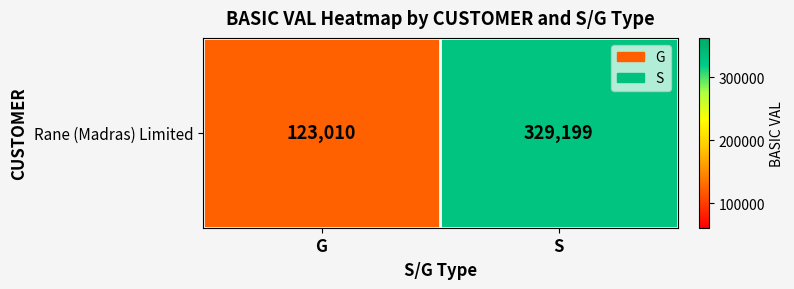

What is the sum of all values?

452208.8